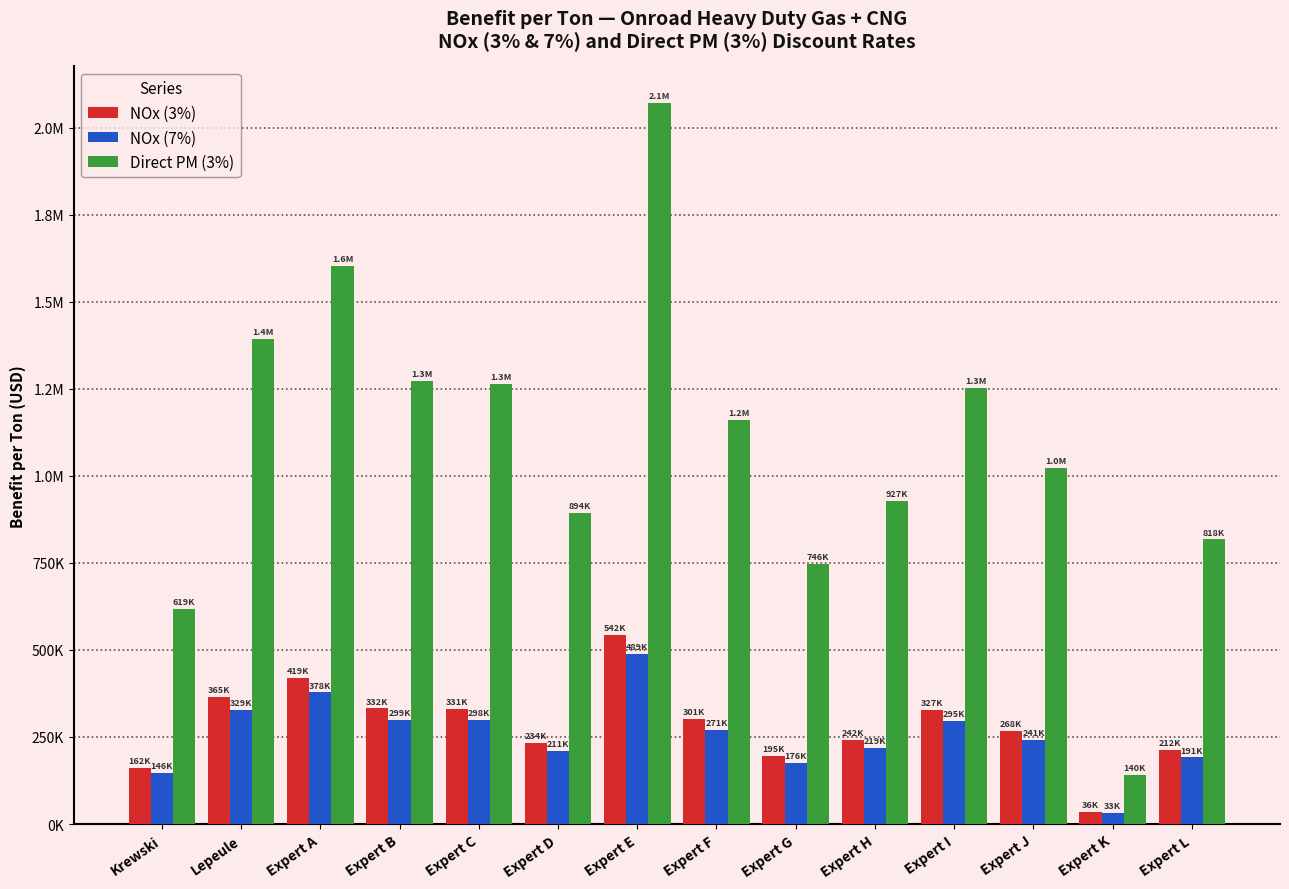

Are the bars grouped side by side (vs. stacked)?

Yes